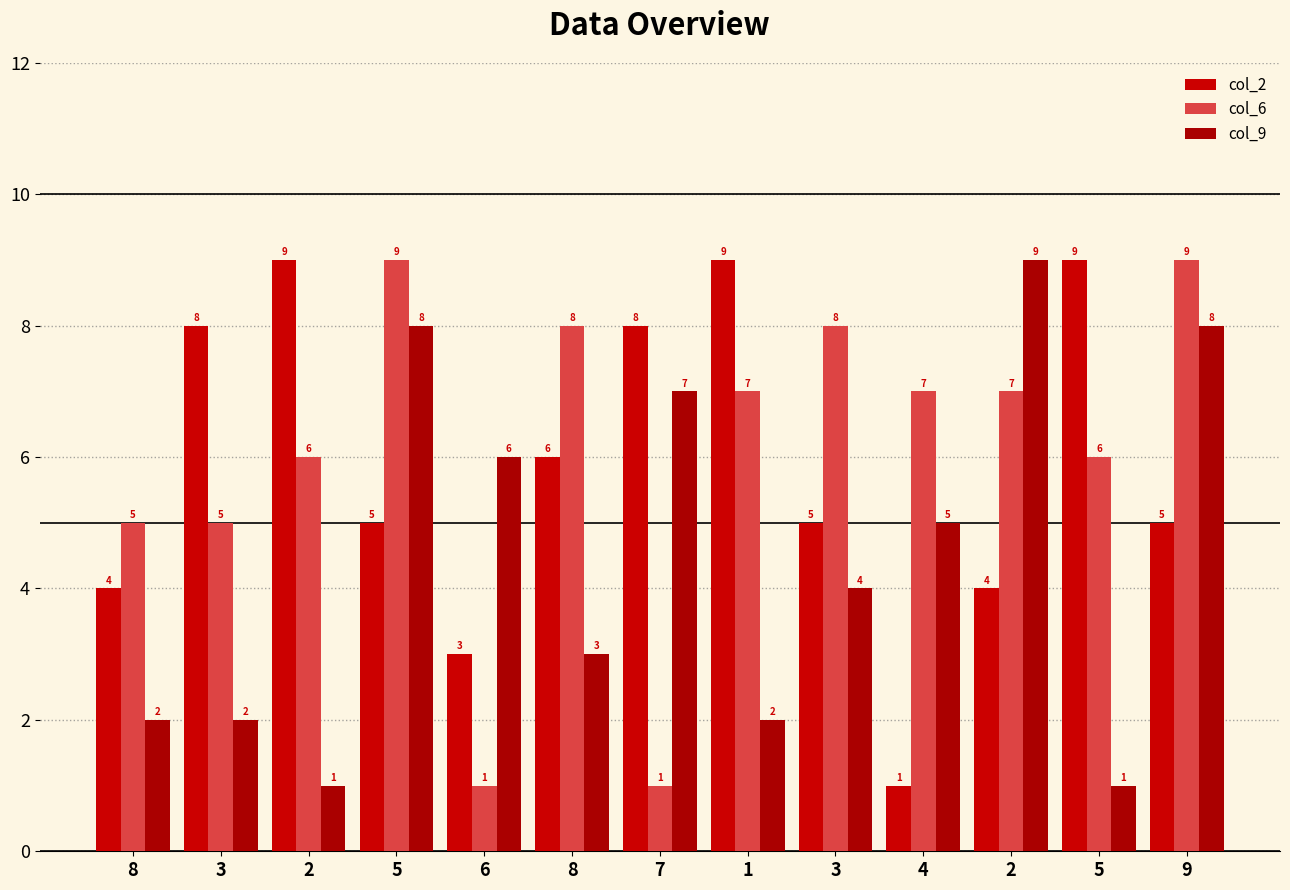

Count the number of data series in this chart.

3